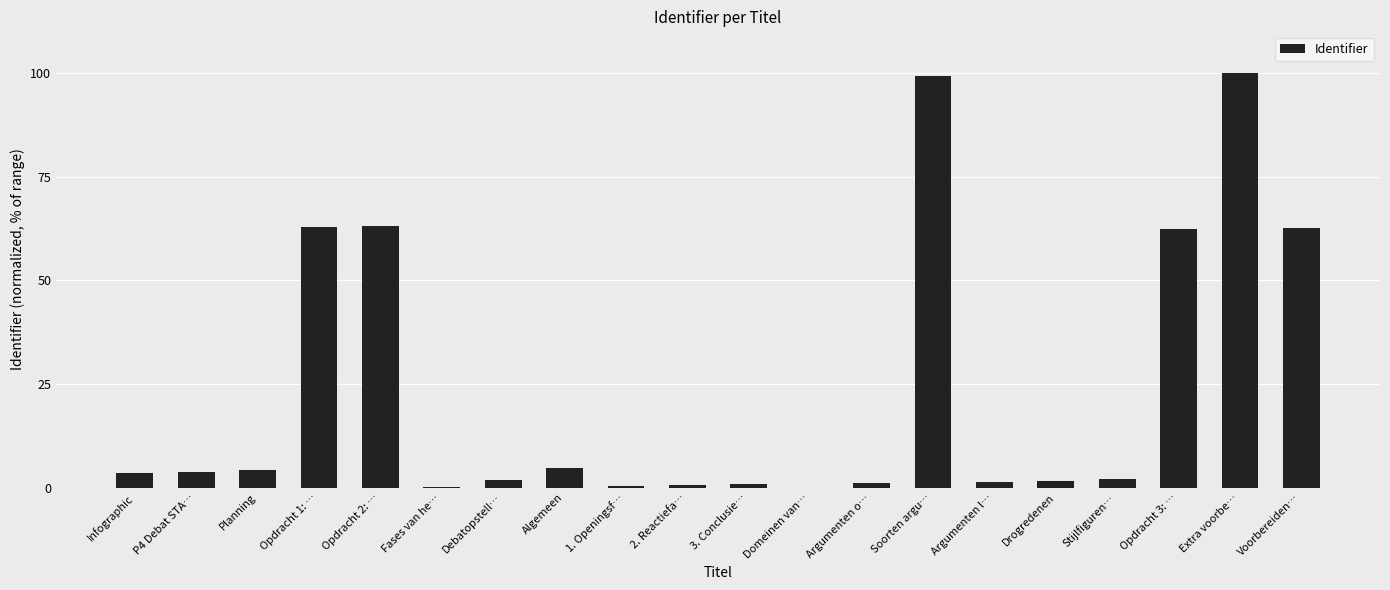

The chart shows a value of 4.4 at Planning. True or false?

True